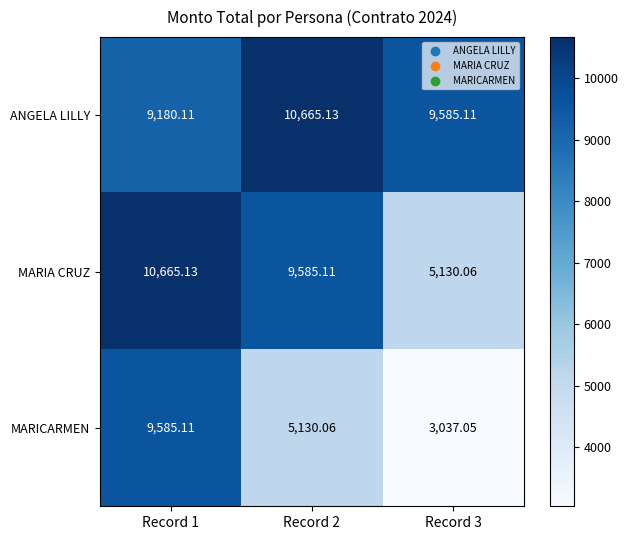

Which series has the widest spread of values?

MARICARMEN